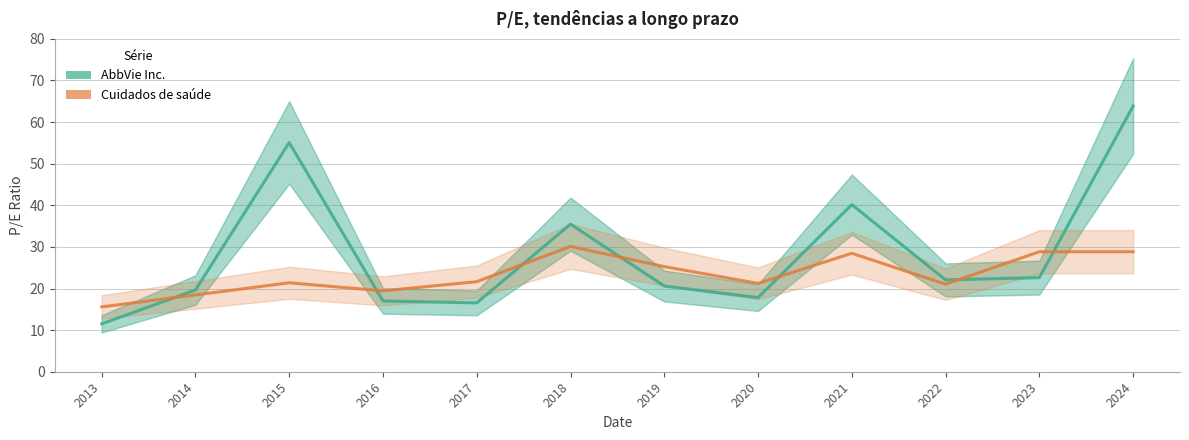

At which category is the sum across all series the highest?

2024